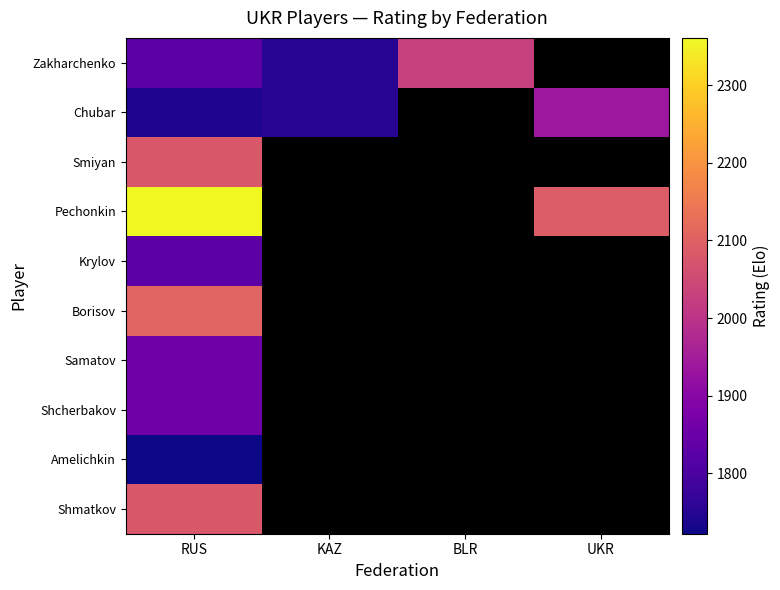

Which category has the highest value in the Smiyan series?

RUS